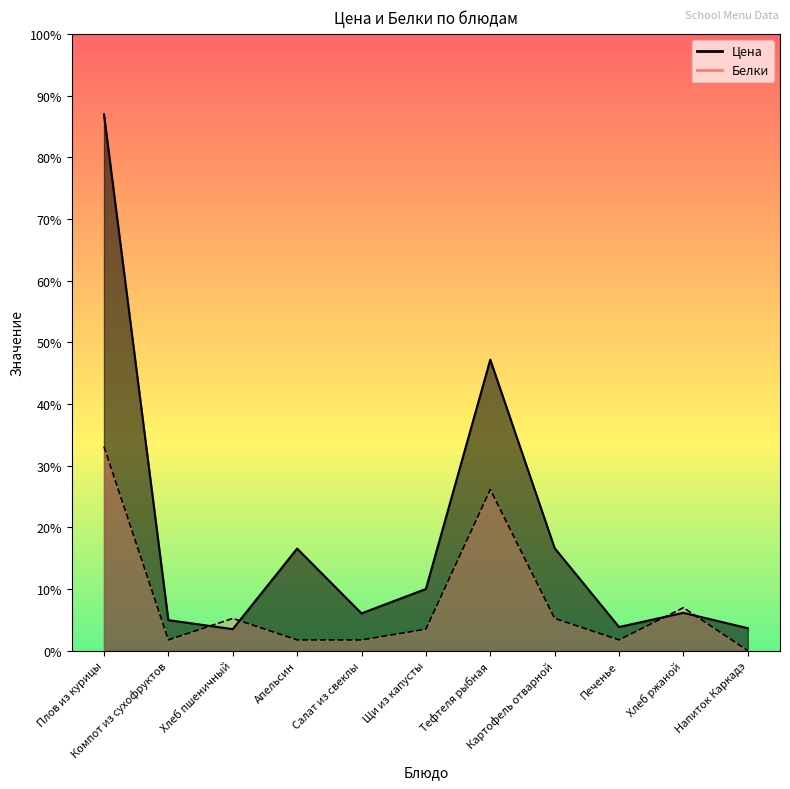

Which series has the largest total across all categories?

Цена